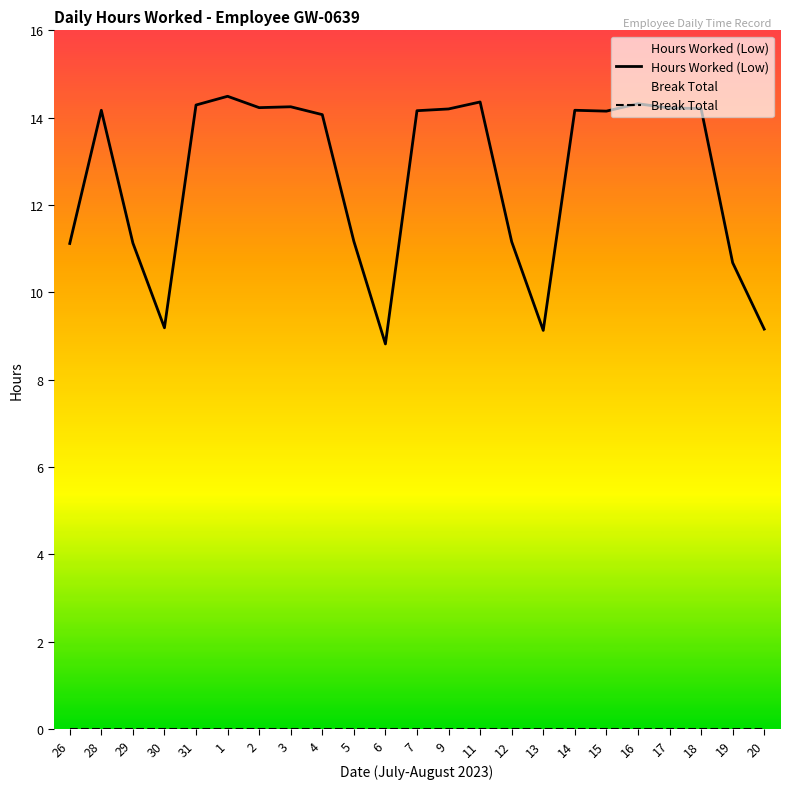

True or false: Hours Worked (Low) and Break Total intersect in this chart.

False